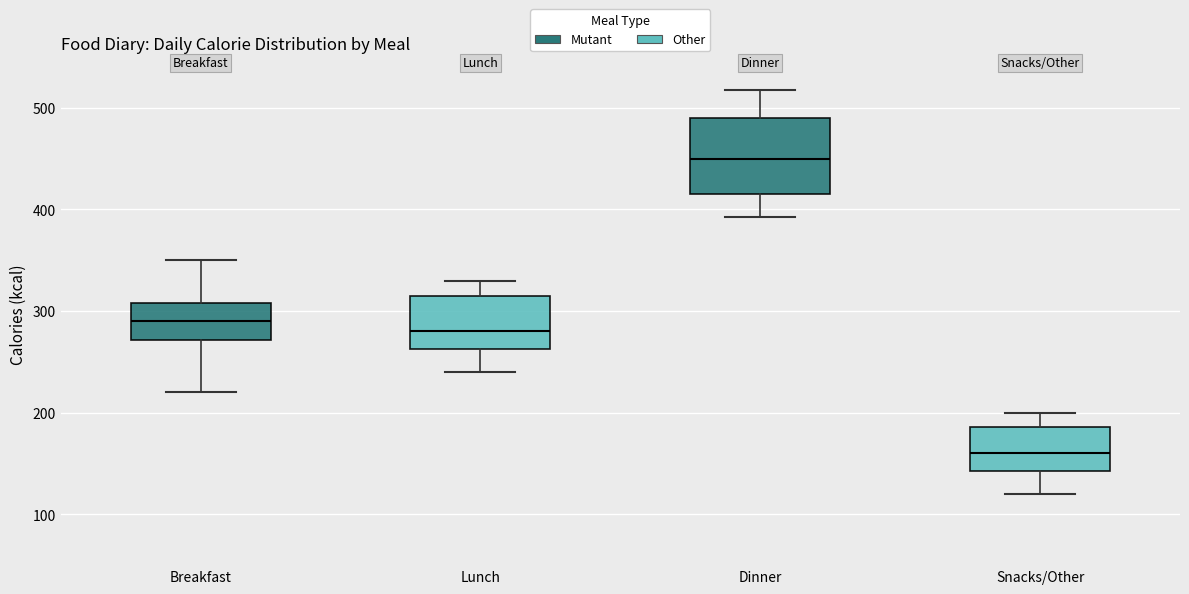

Reading left to right, transcribe this box plot: for each box, give where its median line is, the range the box spans, and where its two whiskers end, as read against the y-axis. The values are not printed on the chart, so give them approximately, as read against the axis.

Breakfast: median 290, box 270 to 310, whiskers 220 to 350
Lunch: median 280, box 260 to 320, whiskers 240 to 330
Dinner: median 450, box 420 to 490, whiskers 390 to 520
Snacks/Other: median 160, box 140 to 190, whiskers 120 to 200